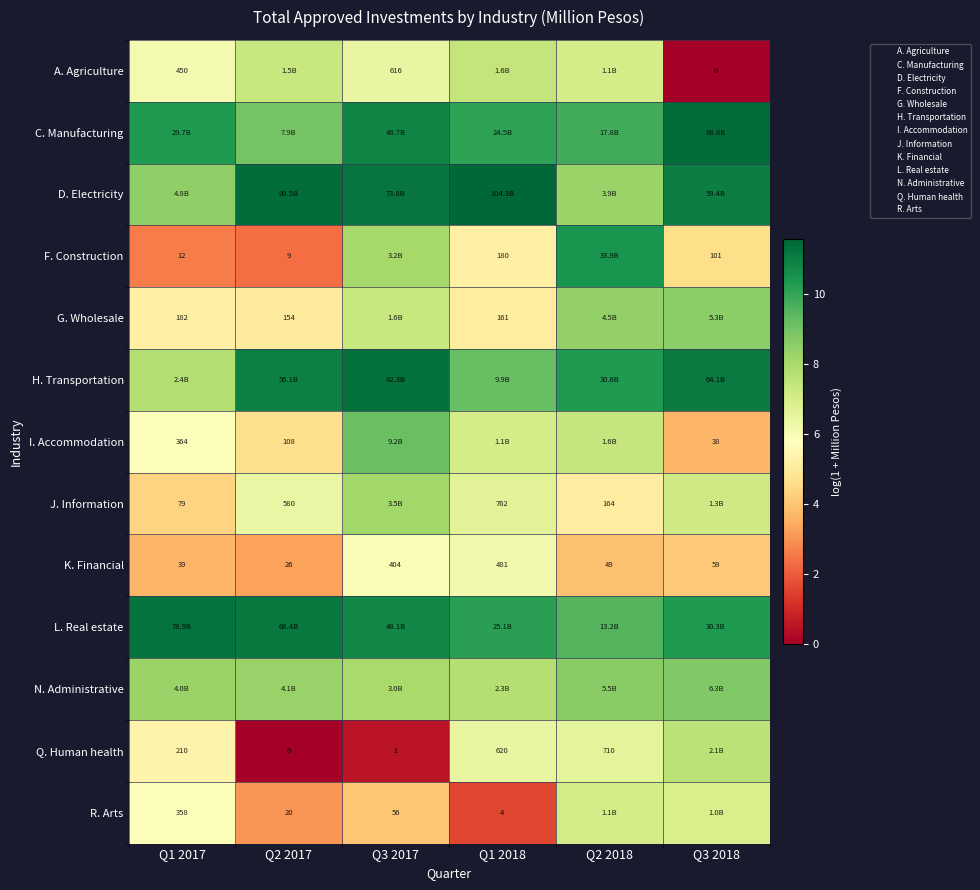

Is the value of G. Wholesale at Q3 2018 greater than the value of R. Arts at Q3 2018?

Yes